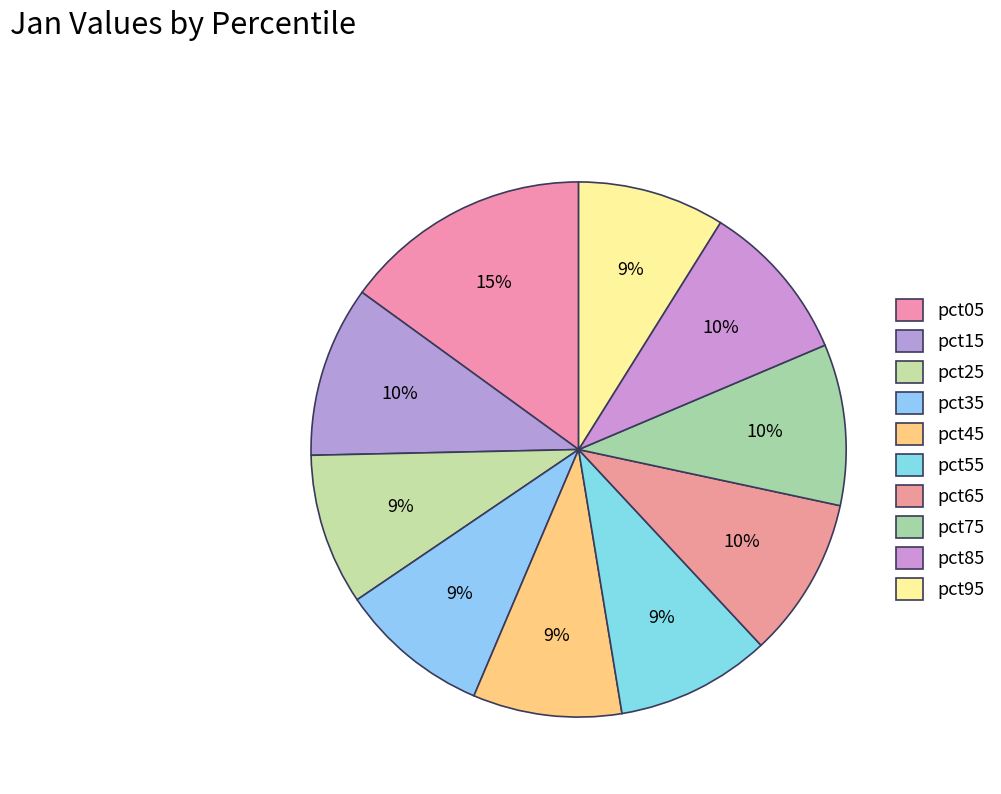

Is pct15 the majority of the pie?

No